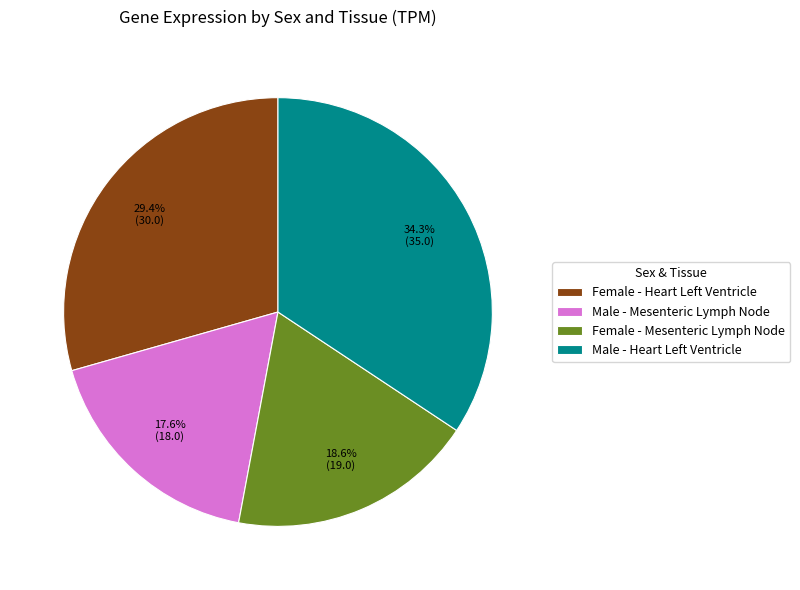

Which category has the smallest portion of the pie?

Male - Mesenteric Lymph Node